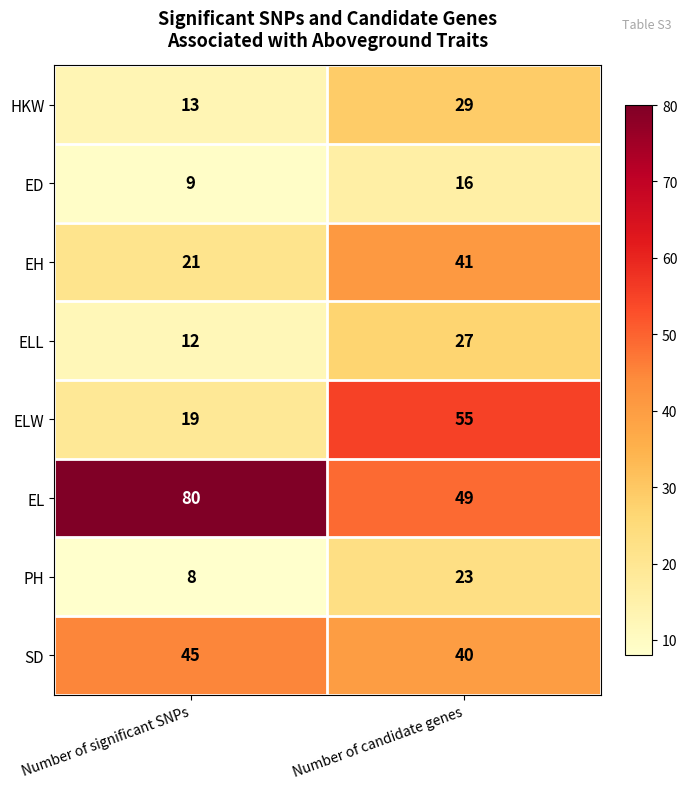

True or false: ELL has a value of 16 at Number of significant SNPs.

False